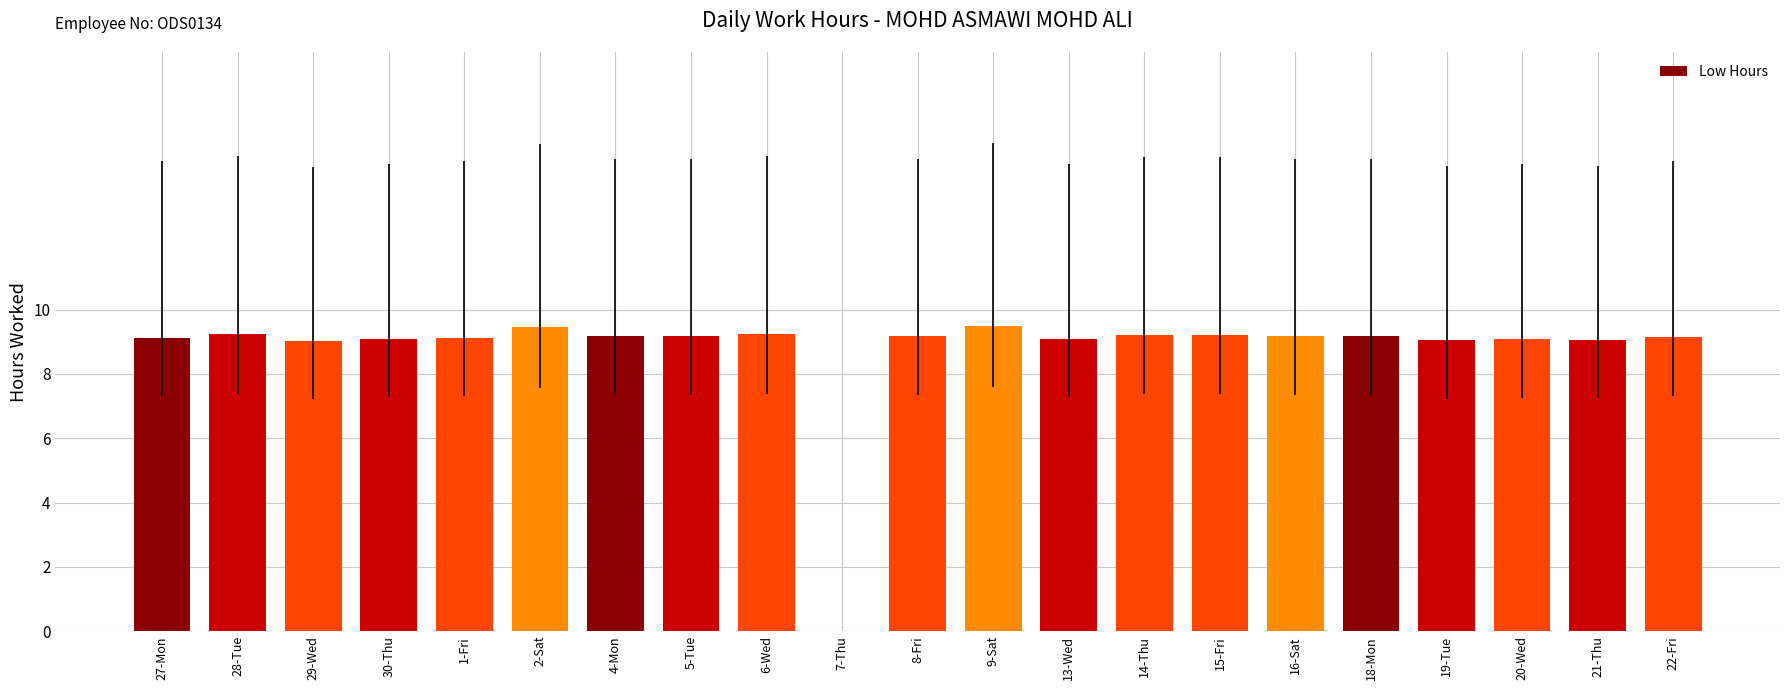

What is the sum of all values?

183.5